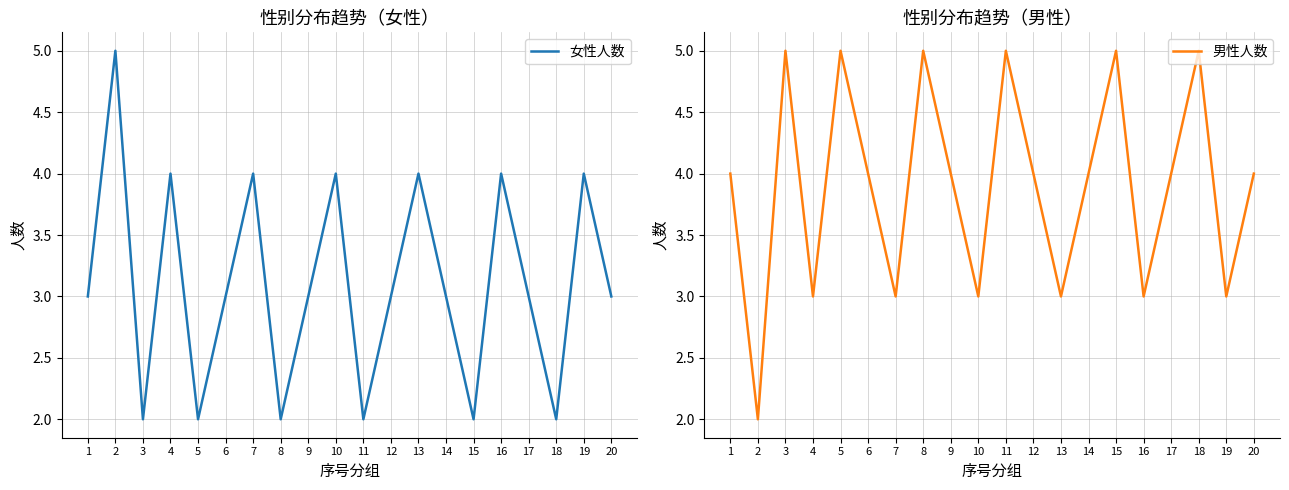

Reading left to right, list all the values displayed in this chart.

女性人数: 3	5	2	4	2	3	4	2	3	4	2	3	4	3	2	4	3	2	4	3
男性人数: 4	2	5	3	5	4	3	5	4	3	5	4	3	4	5	3	4	5	3	4